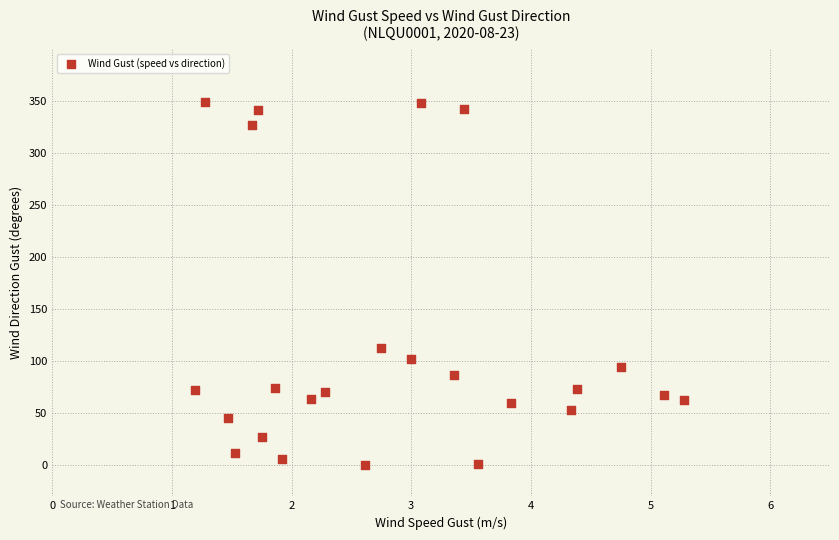

What Y value in the scatter plot is closest to 174?

113